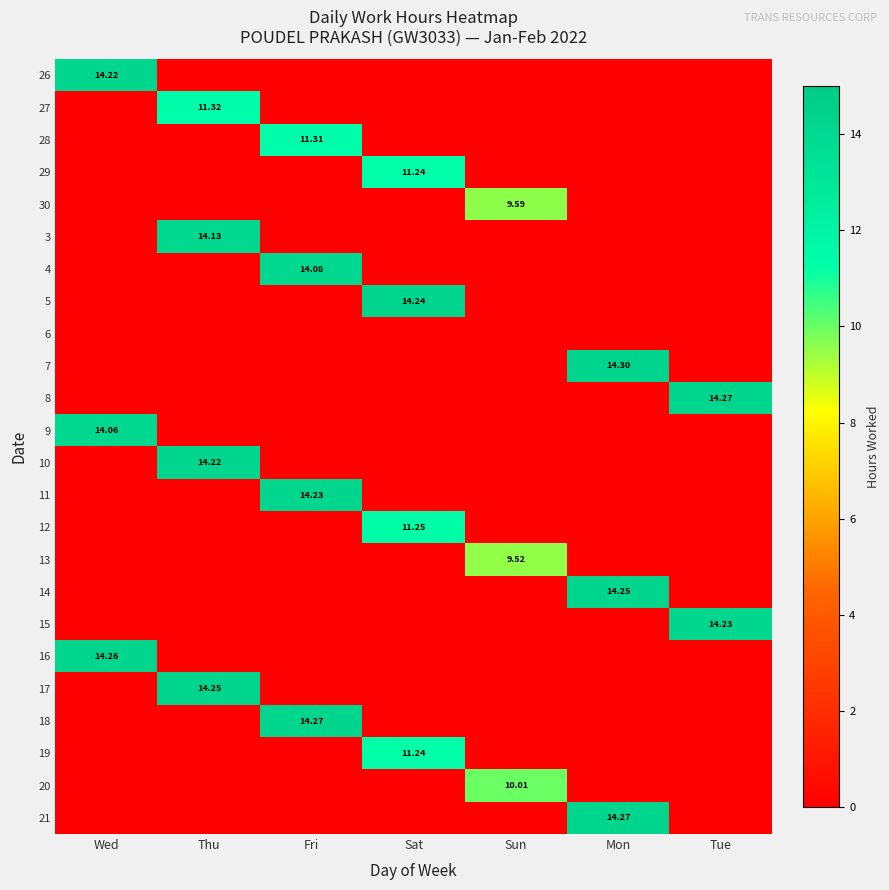

List the labels in order of 21 value, smallest first.

Wed, Thu, Fri, Sat, Sun, Tue, Mon